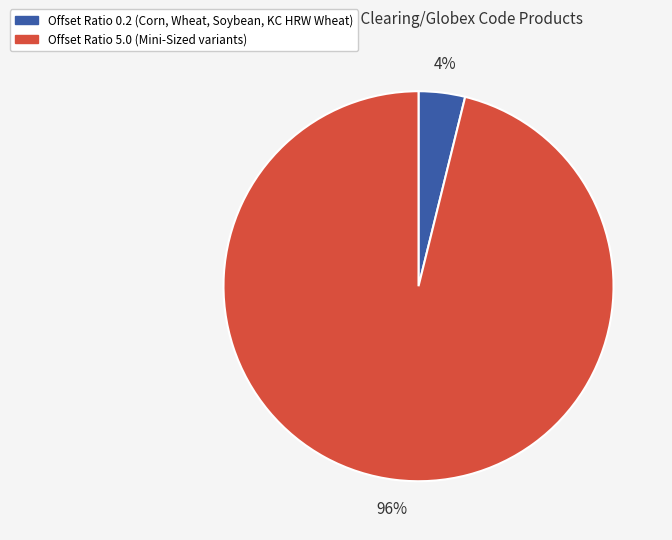

Is there a majority slice in this chart?

Yes